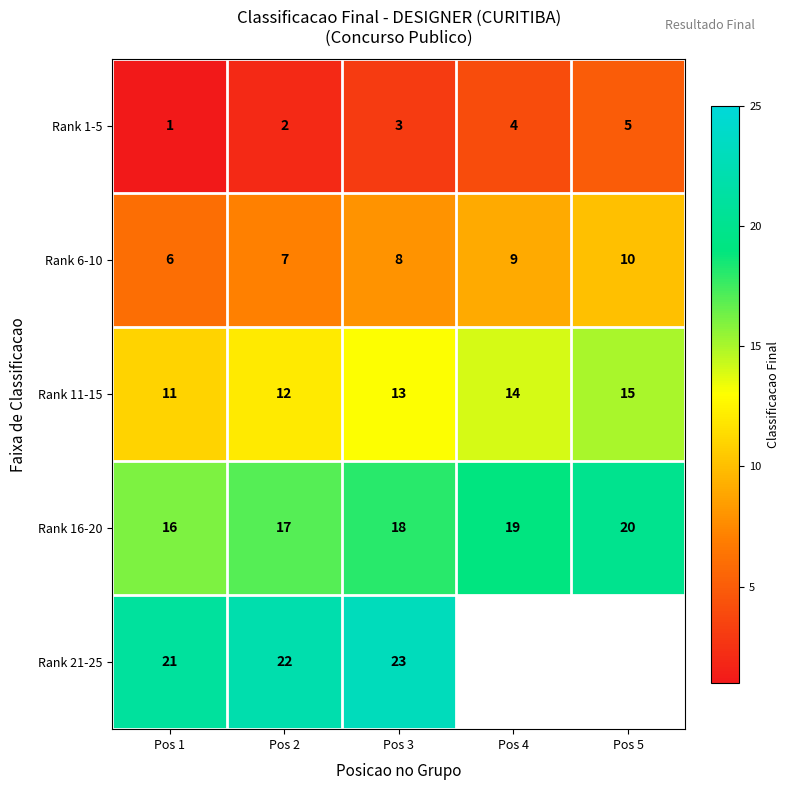

At which label does Rank 6-10 reach its minimum?

Pos 1